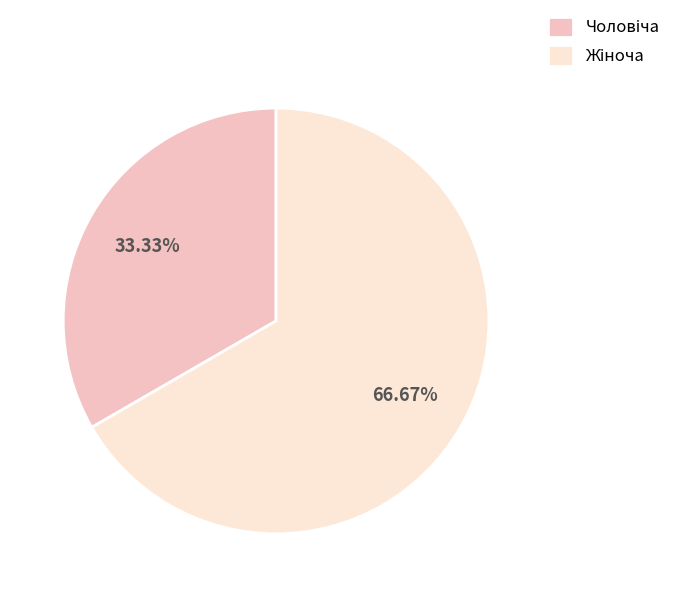

Is there a majority slice in this chart?

Yes